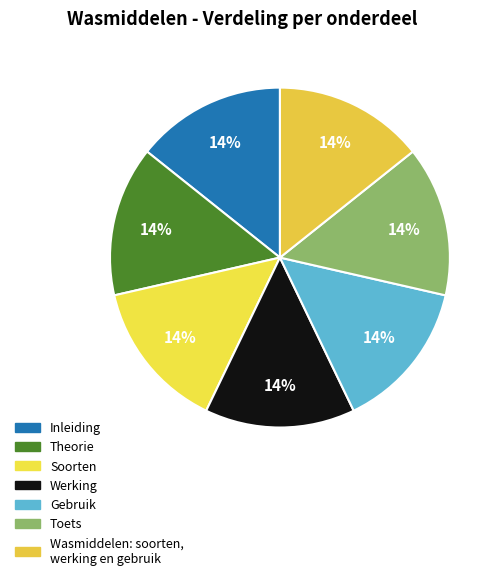

Does Inleiding account for over 50% of the chart?

No